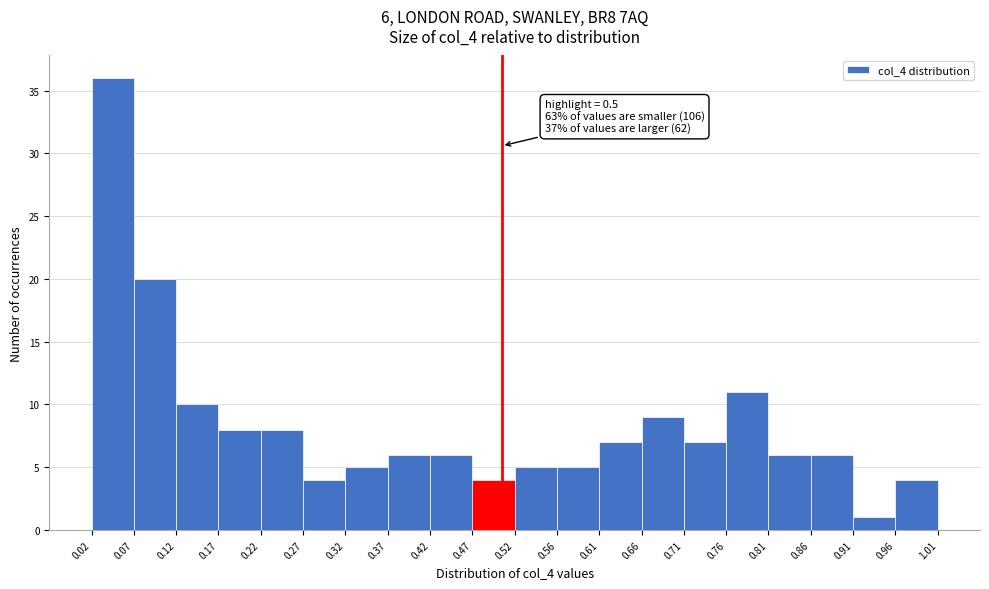

Which range on the x-axis has the tallest bar?

0.02 to 0.07